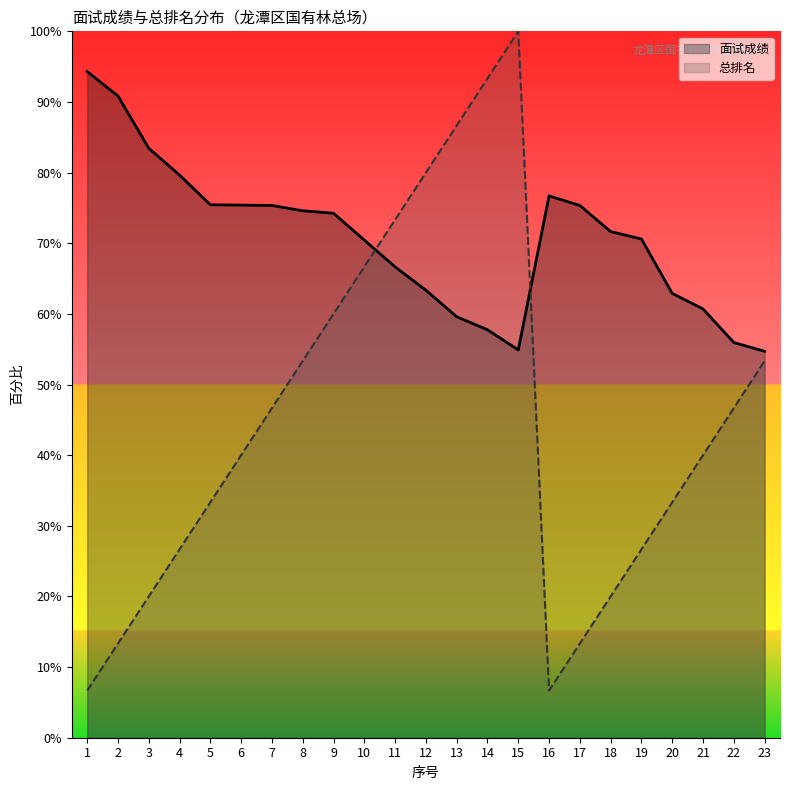

What is the spread (max minus min) of values at 5?

42.1